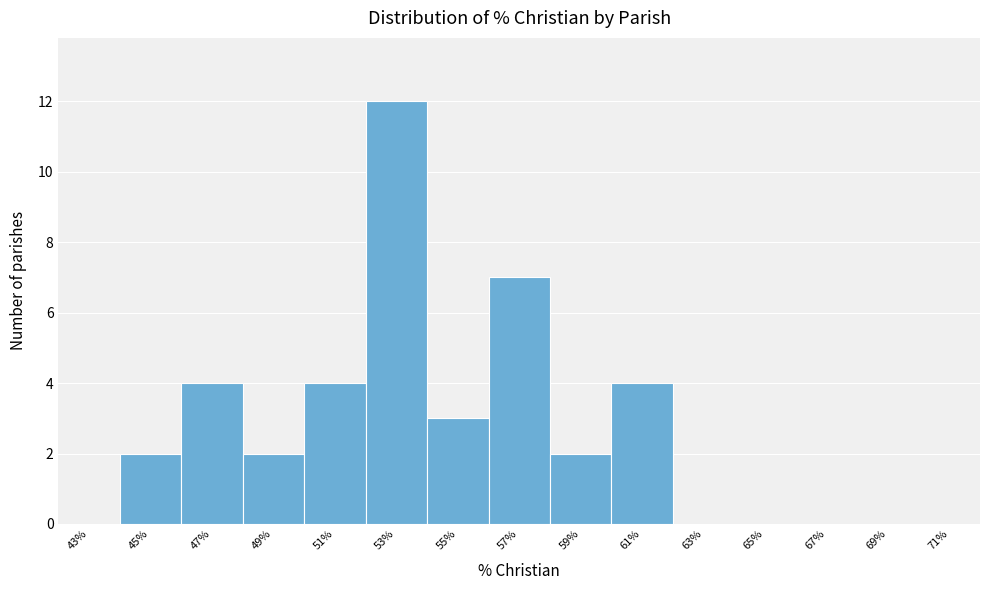

Reading left to right, what are all the values shown in this chart?

43%=0	45%=2	47%=4	49%=2	51%=4	53%=12	55%=3	57%=7	59%=2	61%=4	63%=0	65%=0	67%=0	69%=0	71%=0